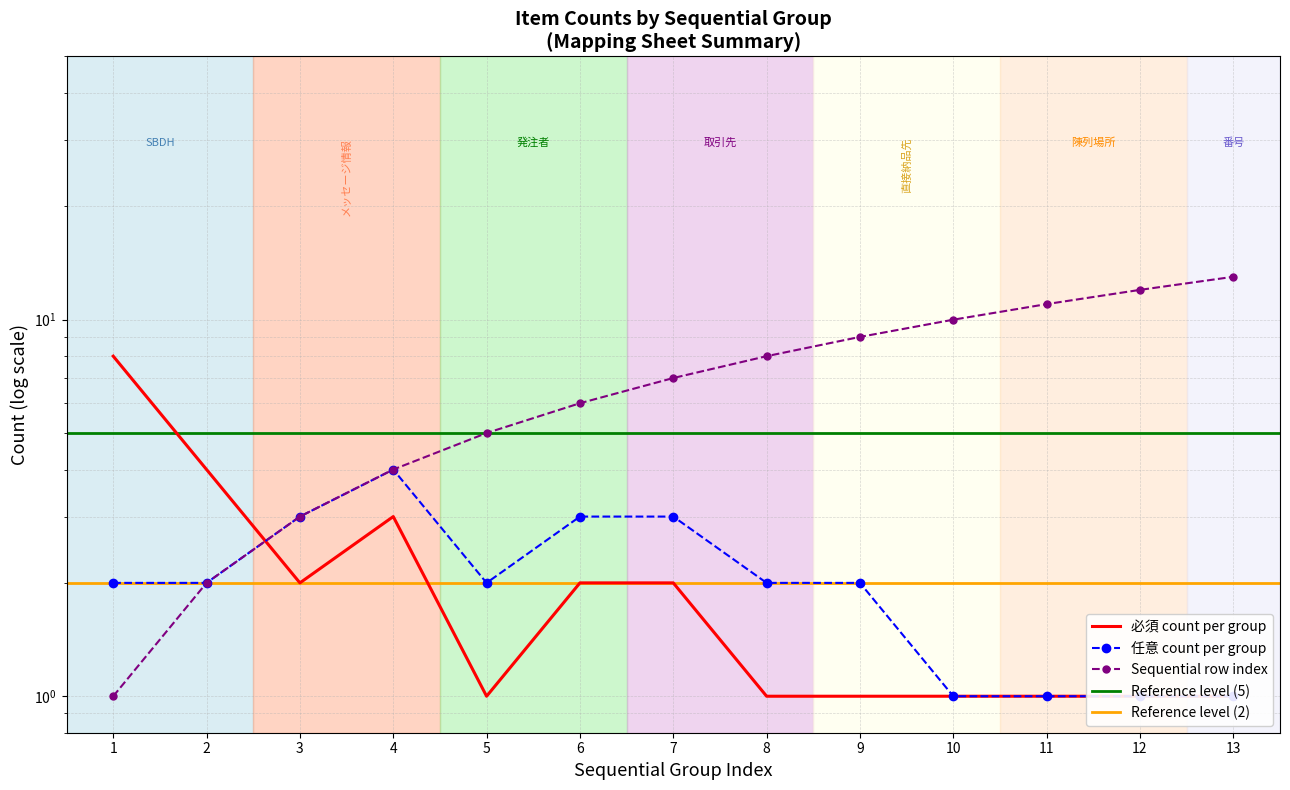

At which label is 任意 count per classification closest to 2?

1